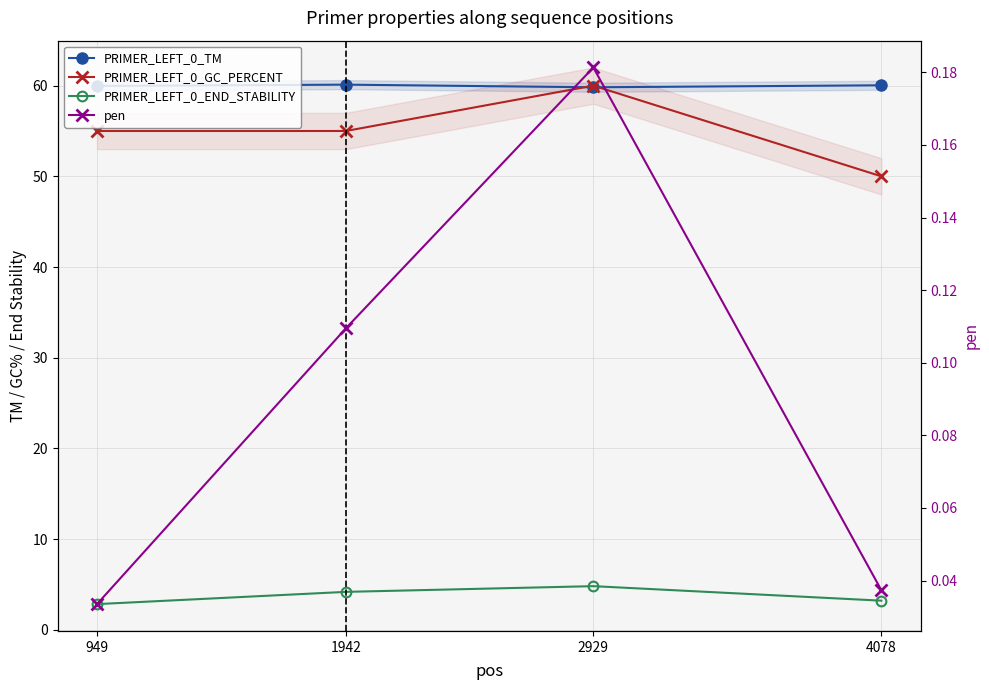

Count the number of categories in the chart.

4